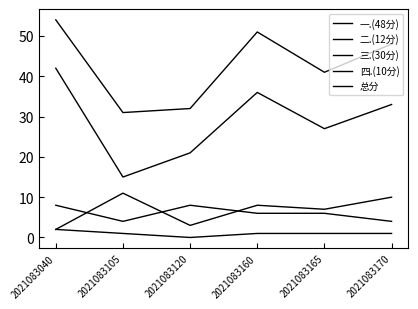

The 二.(12分) series shows 2 at 2021083105. True or false?

False